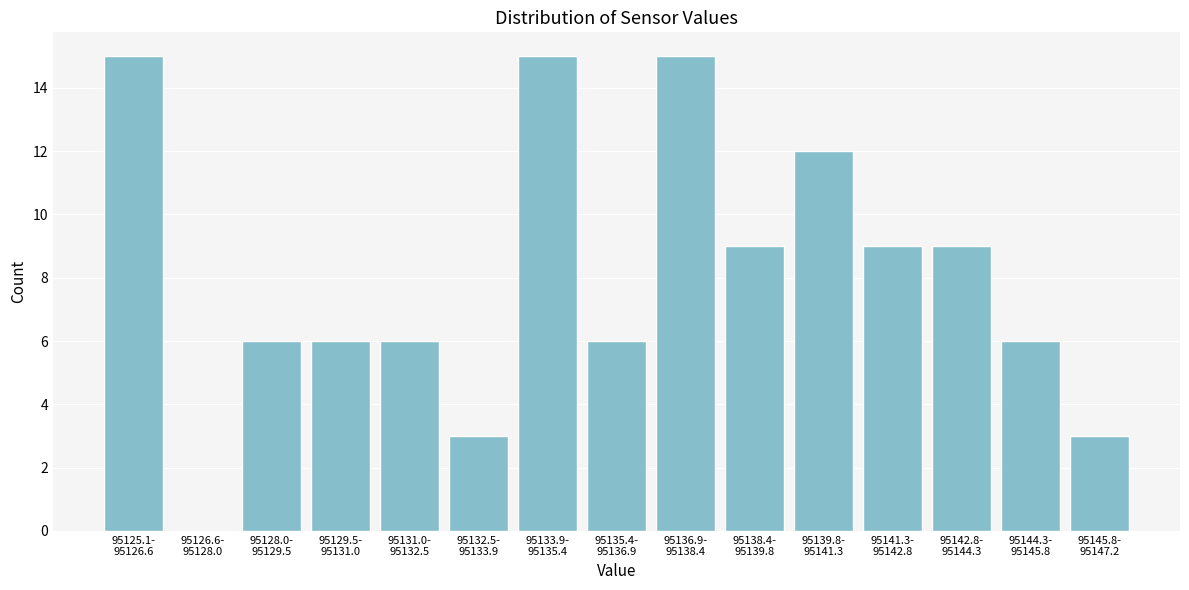

What is the greatest value displayed?

15